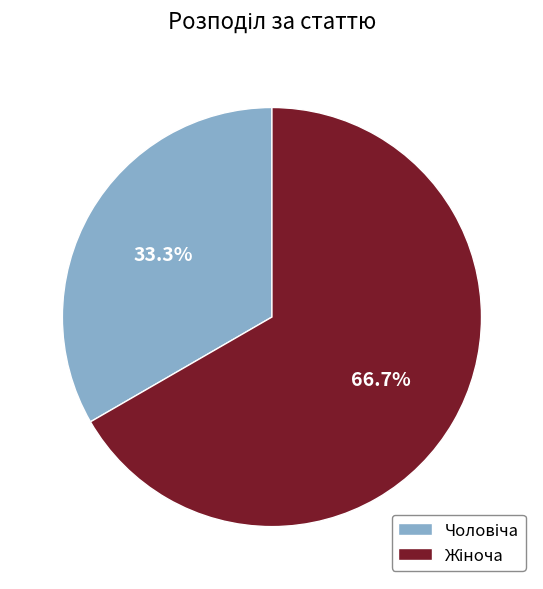

Is there a majority slice in this chart?

Yes